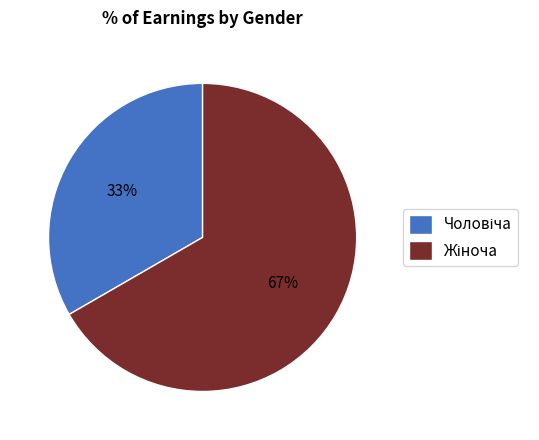

To the nearest percent, what is the average slice percentage?

50%